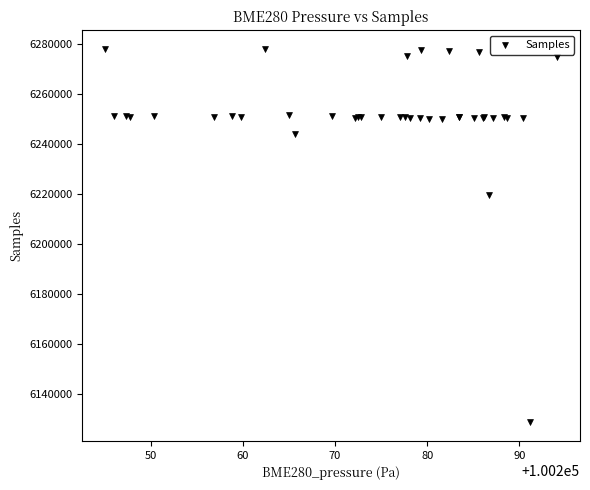

What Y value in the scatter plot is closest to 6203369?

6219529